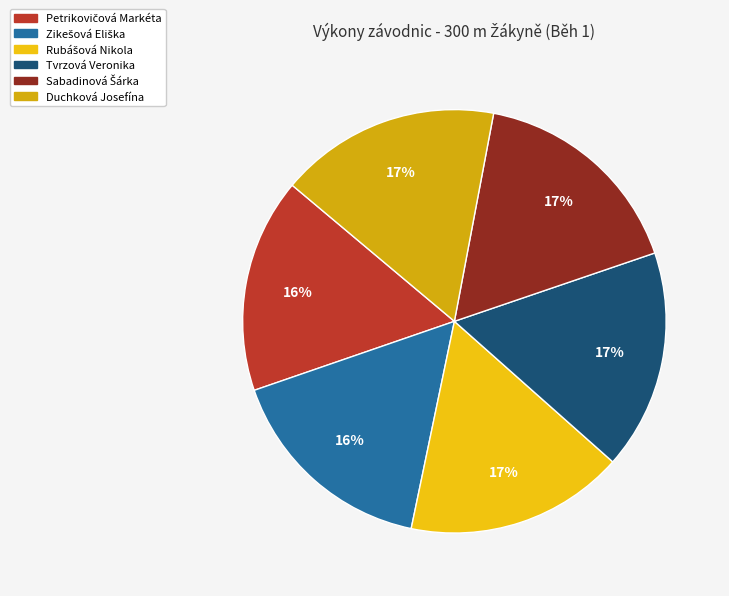

The Petrikovičová Markéta slice represents 16% of the pie. True or false?

True